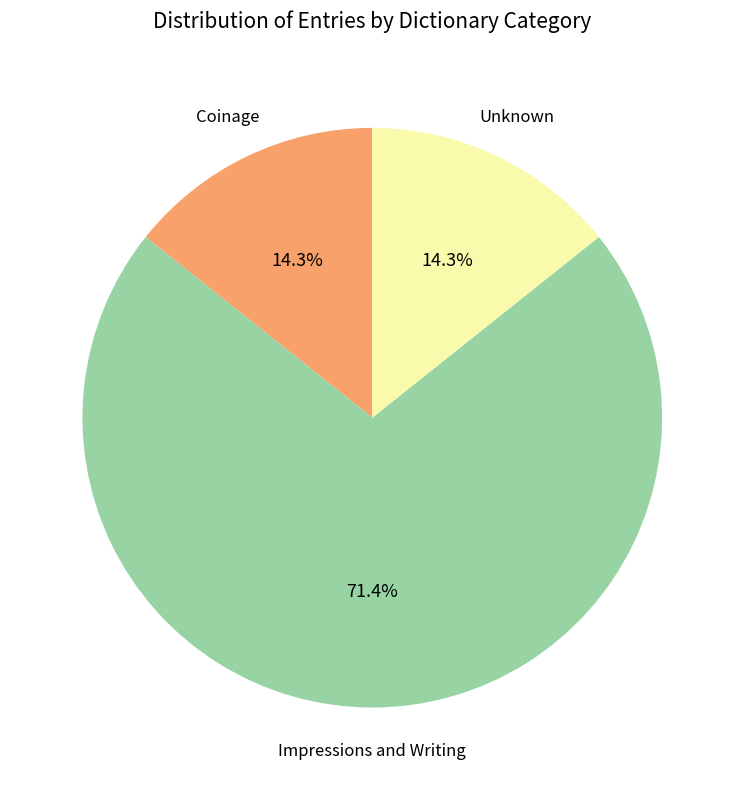

Is there any slice that represents more than half of the pie?

Yes